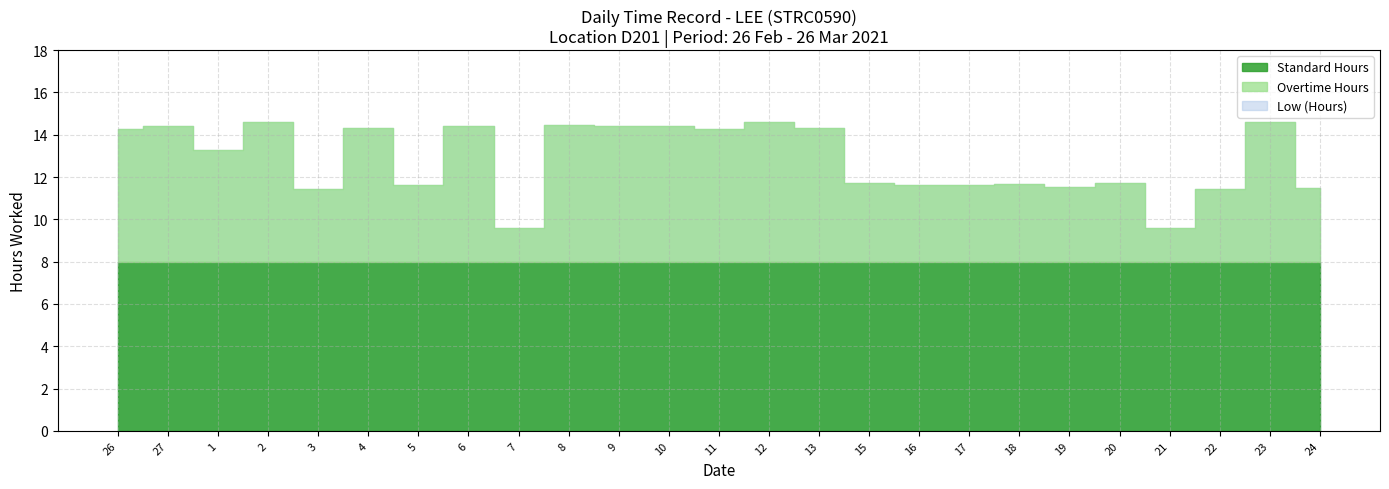

What is the lowest value of the Standard Hours series?

8.0